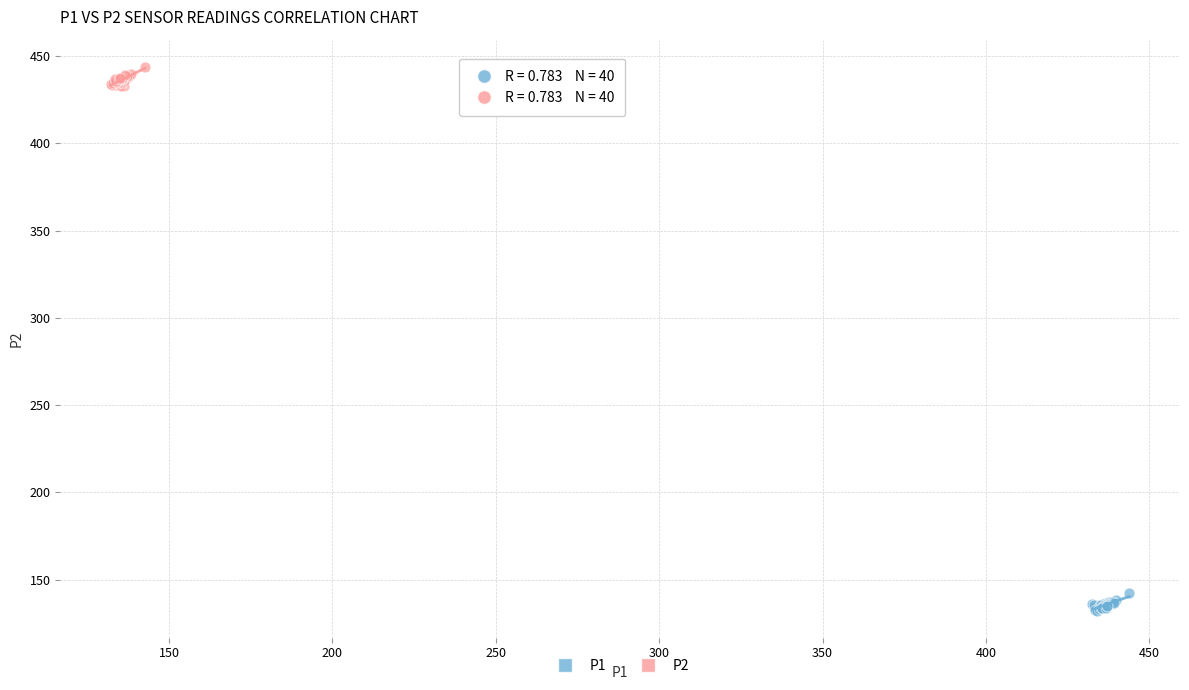

Which series contains the highest Y value?

P2